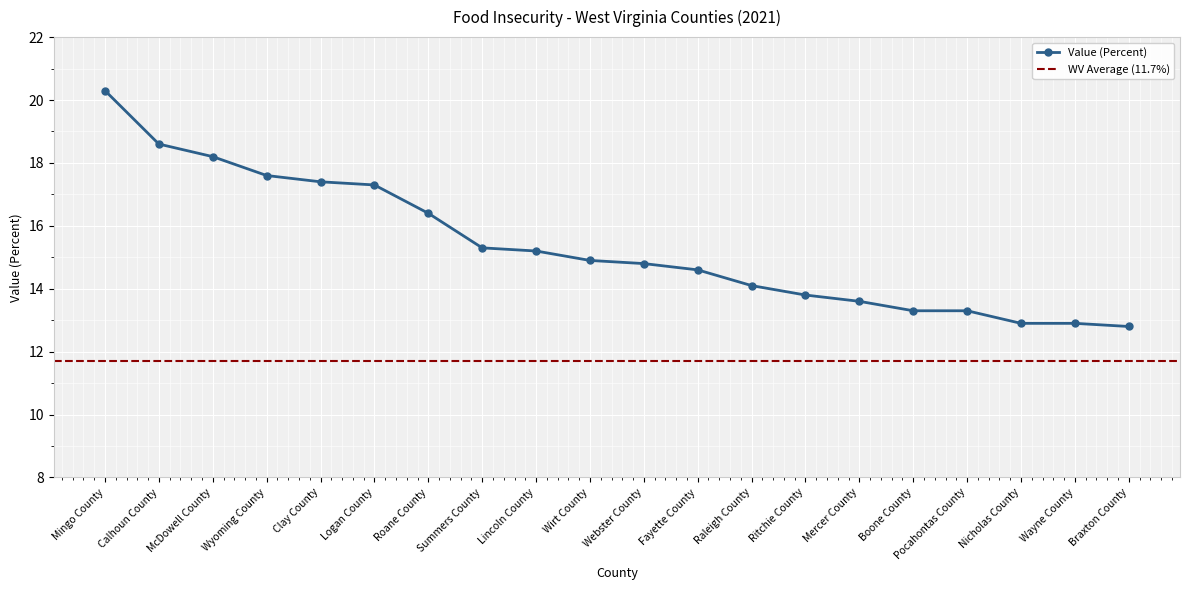

What is the label of the 11th point from the left?

Webster County